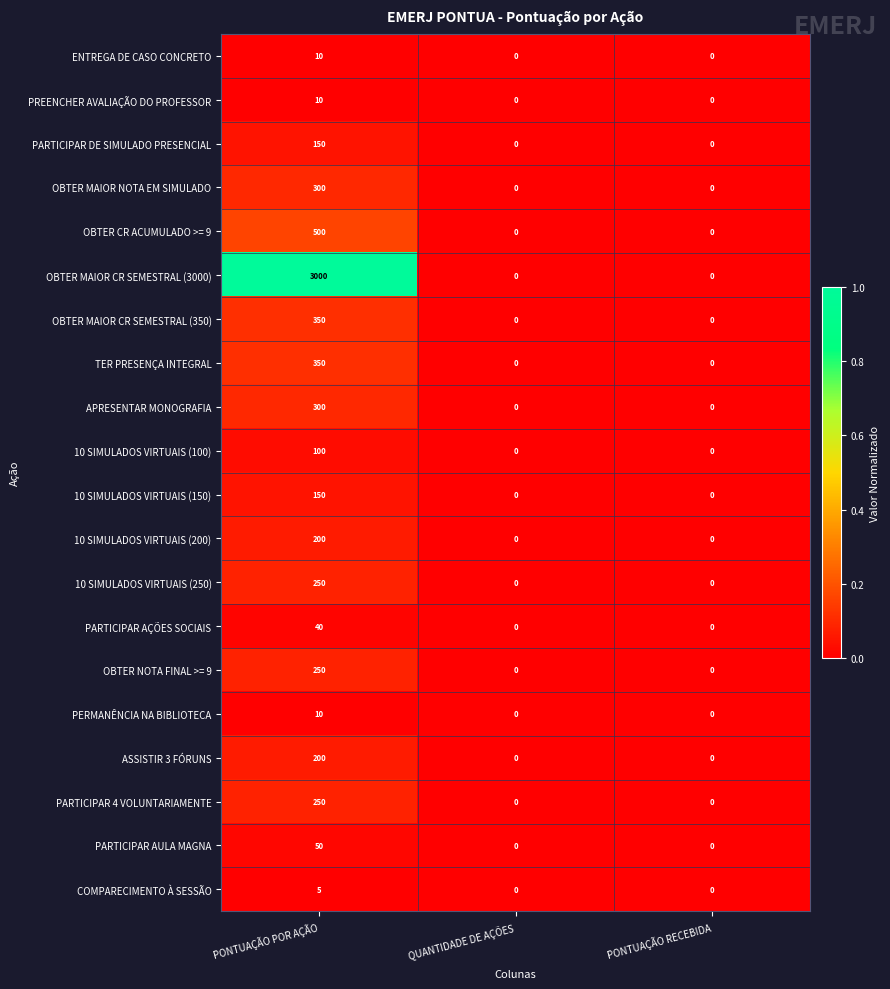

Is the value of ENTREGA DE CASO CONCRETO at PONTUAÇÃO POR AÇÃO greater than the value of PREENCHER AVALIAÇÃO DO PROFESSOR at PONTUAÇÃO RECEBIDA?

Yes